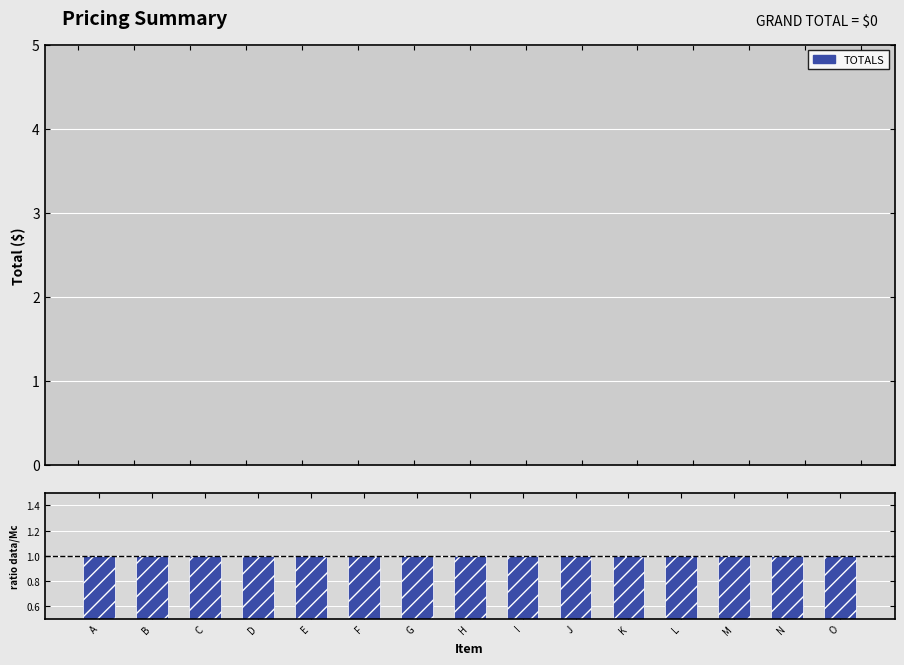

Reading left to right, what are all the values shown in this chart?

TOTALS: A=0	B=0	C=0	D=0	E=0	F=0	G=0	H=0	I=0	J=0	K=0	L=0	M=0	N=0	O=0
ratio data/MC: A=1	B=1	C=1	D=1	E=1	F=1	G=1	H=1	I=1	J=1	K=1	L=1	M=1	N=1	O=1